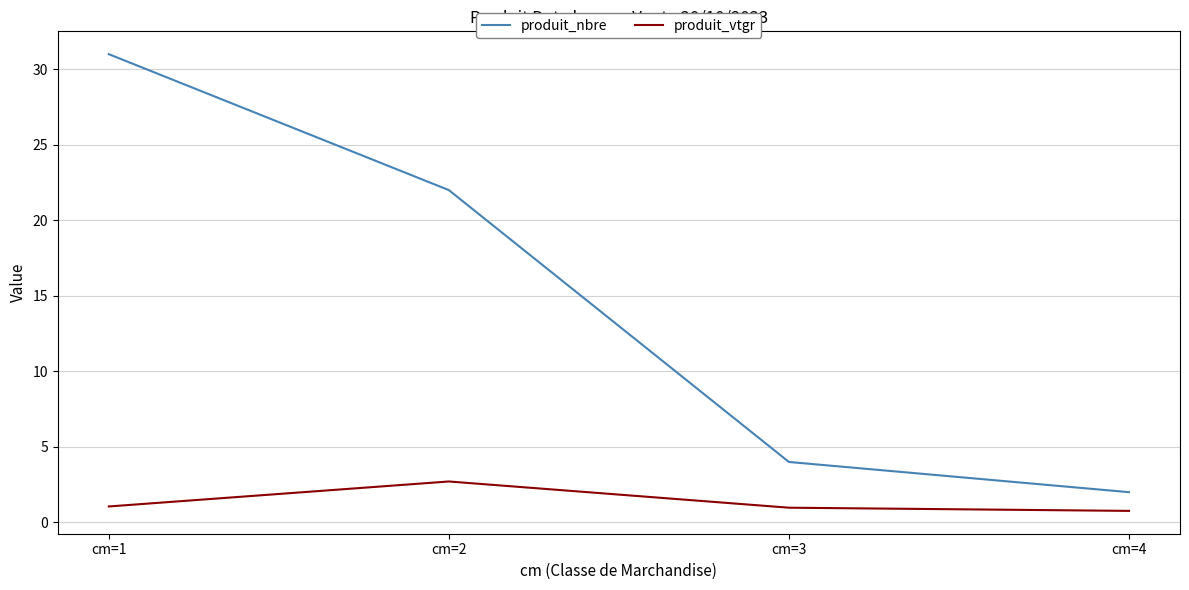

Count the produit_vtgr values in the range 0 to 2.

3